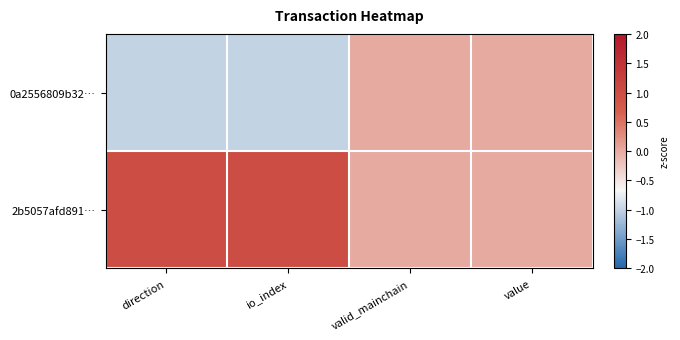

Between value and direction, which is larger?

value